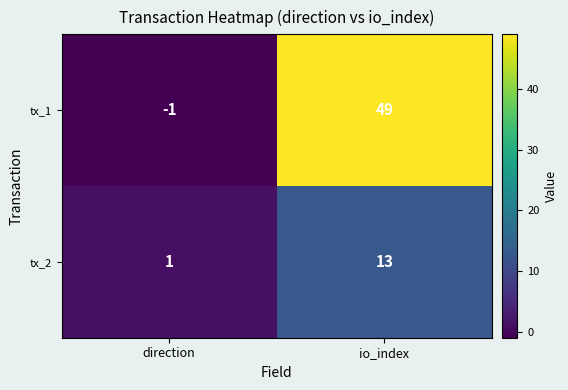

List the series in order of their overall mean, highest first.

tx_1, tx_2